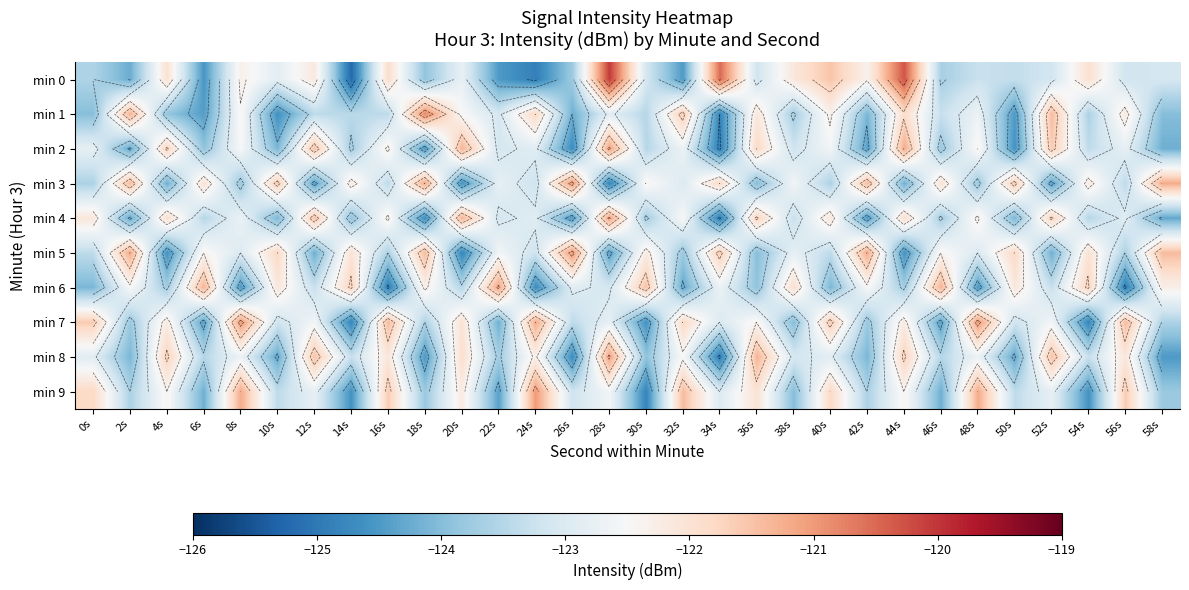

Which category has the highest value in the min 9 series?

24s